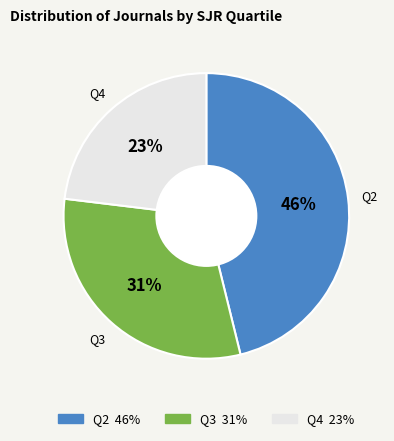

To the nearest percent, what is the average slice percentage?

33%